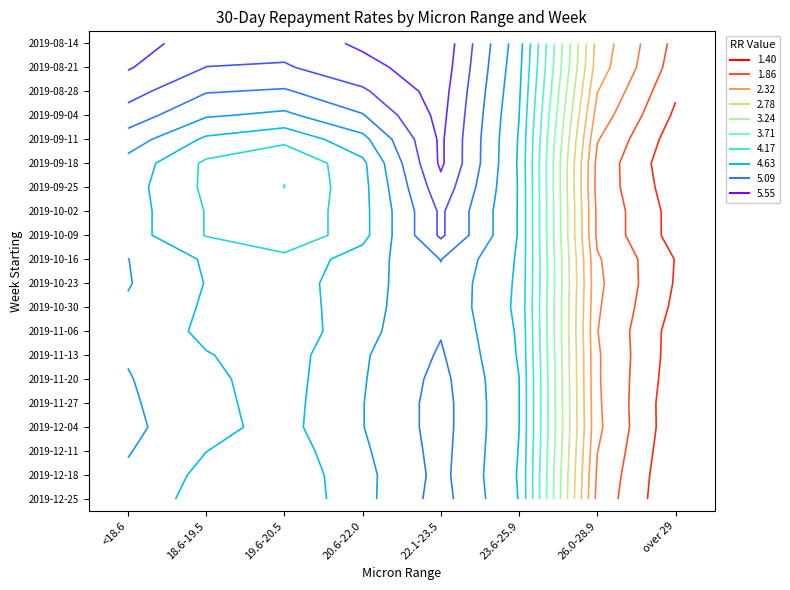

What is the sum of the r12 values at 23.6-25.9 and over 29?

6.0